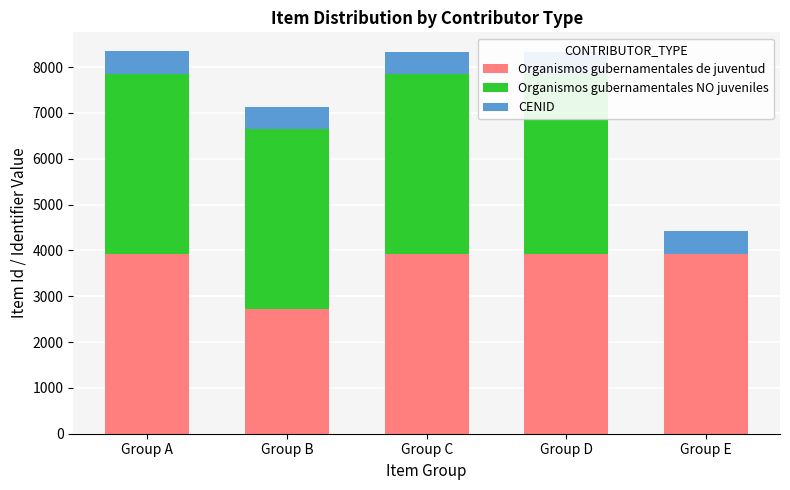

What is the total value across all series at Group C?

8330